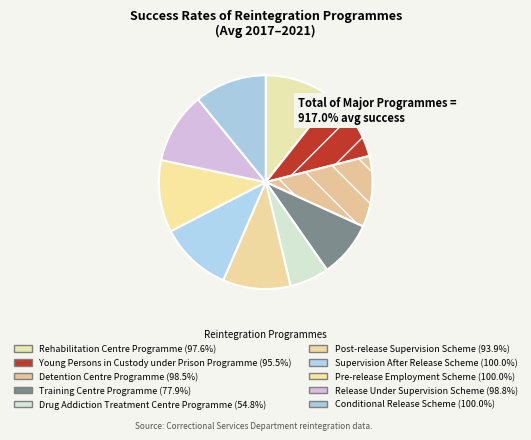

To the nearest percent, what portion does Detention Centre Programme represent?

11%